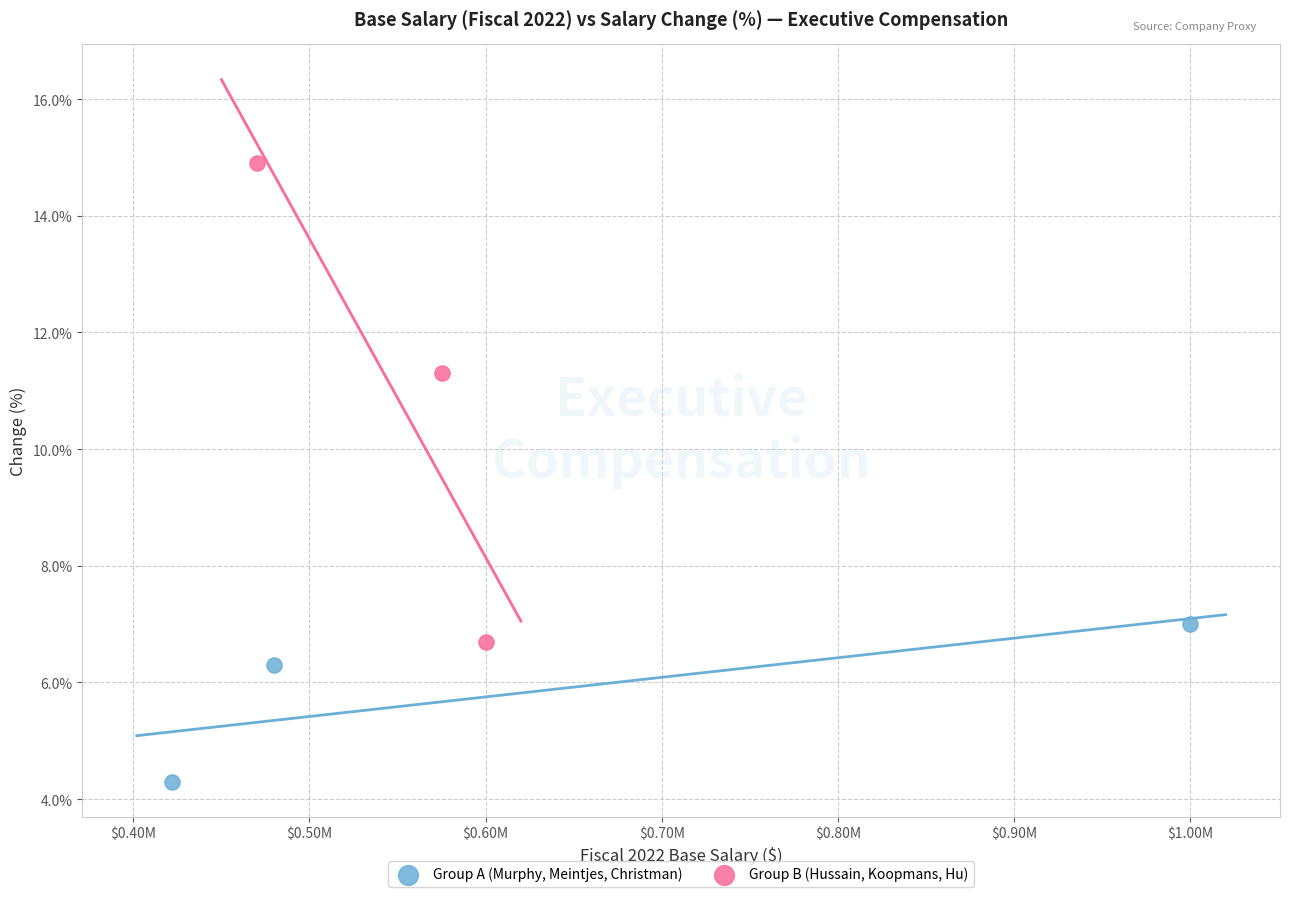

Which series has the widest spread of Y values?

Group B (Hussain, Koopmans, Hu)